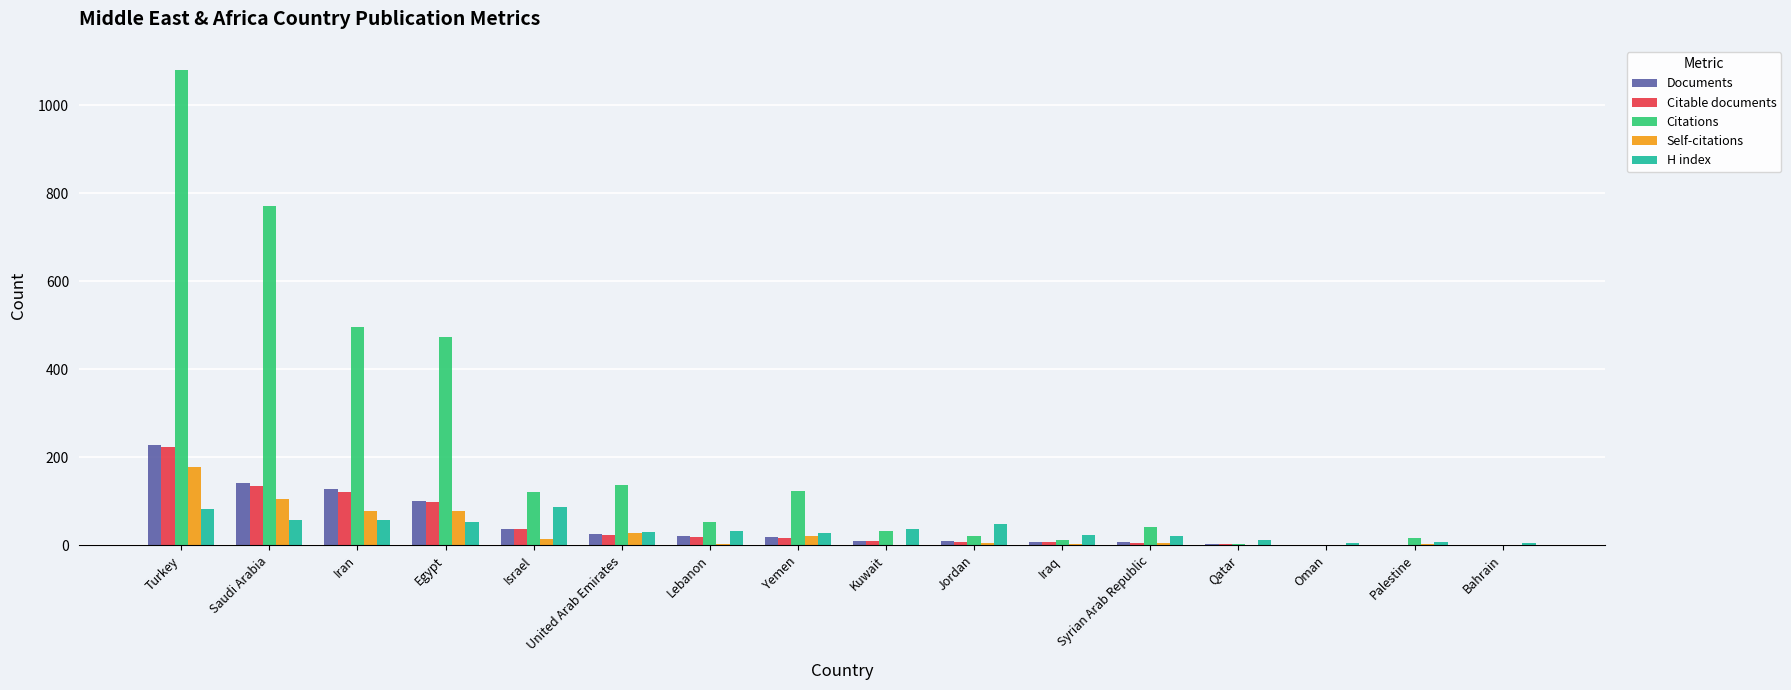

Count the number of categories in the chart.

16